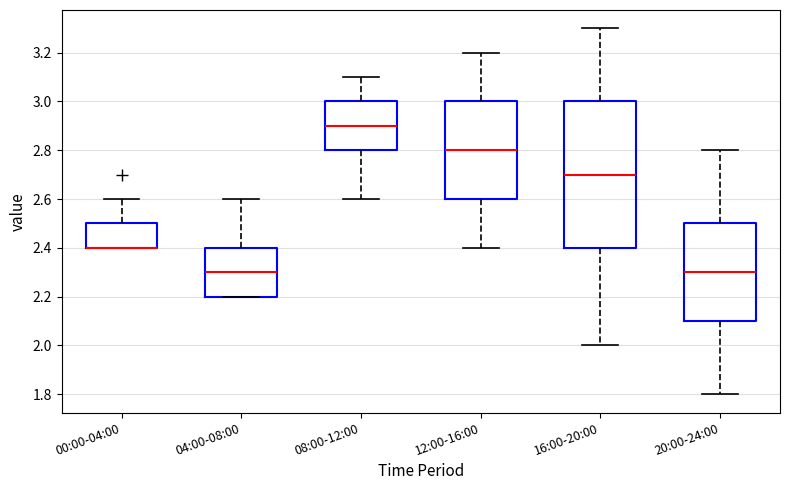

Reading left to right, transcribe this box plot: for each box, give where its median line is, the range the box spans, and where its two whiskers end, as read against the y-axis. The values are not printed on the chart, so give them approximately, as read against the axis.

00:00-04:00: median 2.4 (drawn on the box's lower edge), box 2.4 to 2.5, whiskers 2.4 to 2.6
04:00-08:00: median 2.3, box 2.2 to 2.4, whiskers 2.2 to 2.6
08:00-12:00: median 2.9, box 2.8 to 3.0, whiskers 2.6 to 3.1
12:00-16:00: median 2.8, box 2.6 to 3.0, whiskers 2.4 to 3.2
16:00-20:00: median 2.7, box 2.4 to 3.0, whiskers 2.0 to 3.3
20:00-24:00: median 2.3, box 2.1 to 2.5, whiskers 1.8 to 2.8